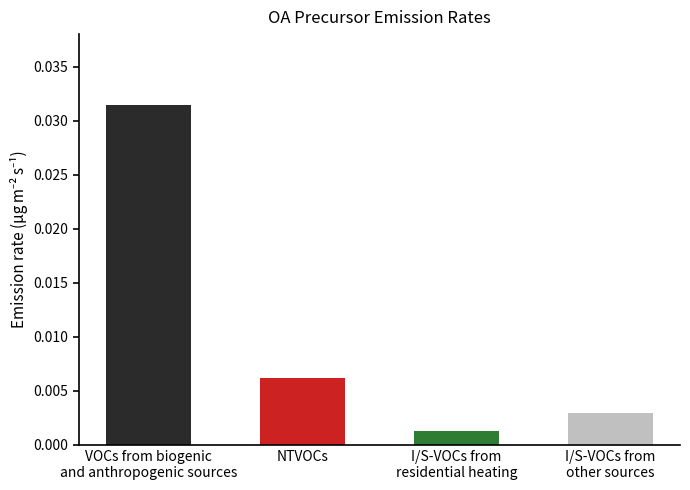

What position from the left is NTVOCs?

2